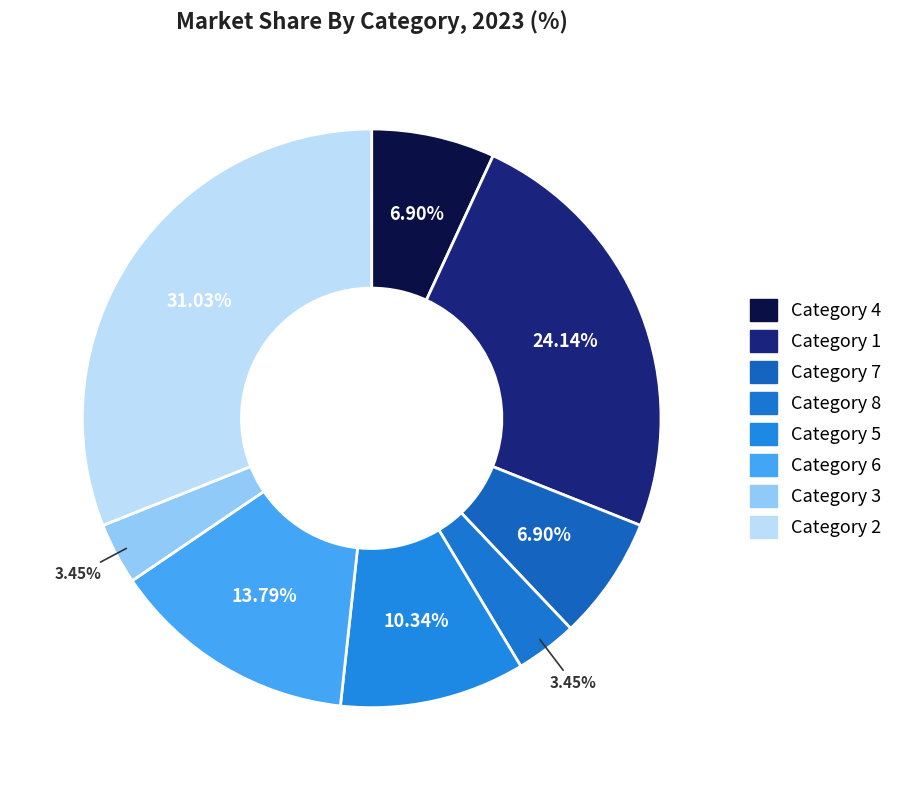

What is the largest slice in the pie chart?

Category 2